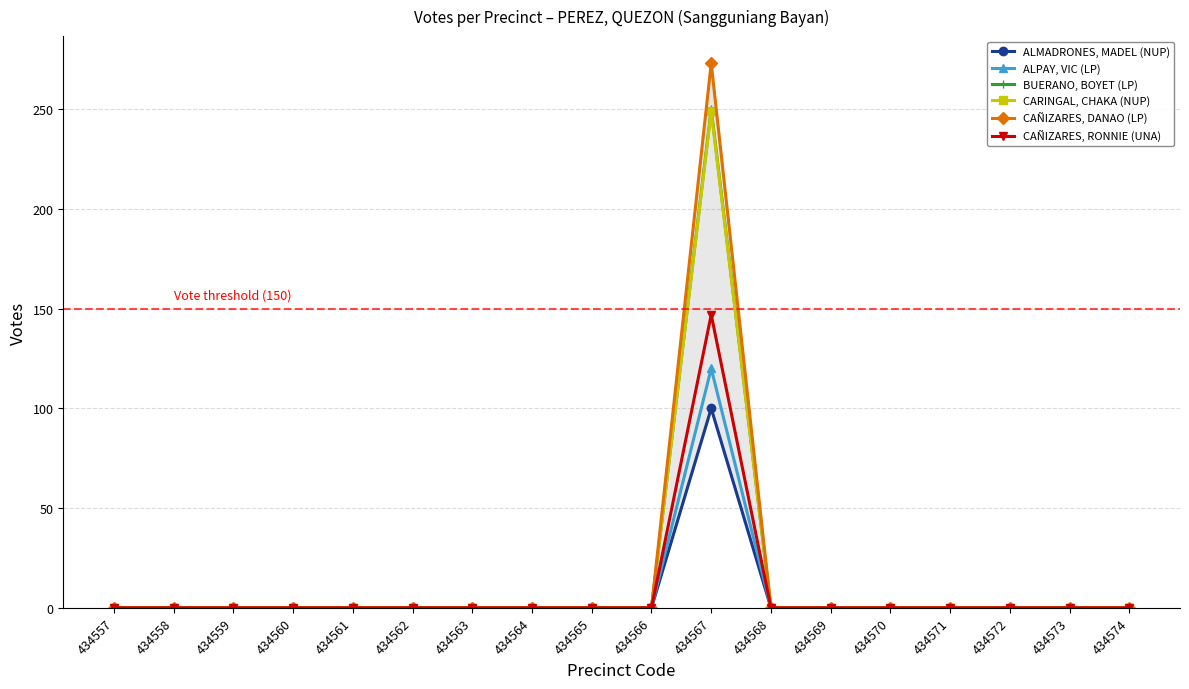

Between 434560 and 434572, which is larger?

434560